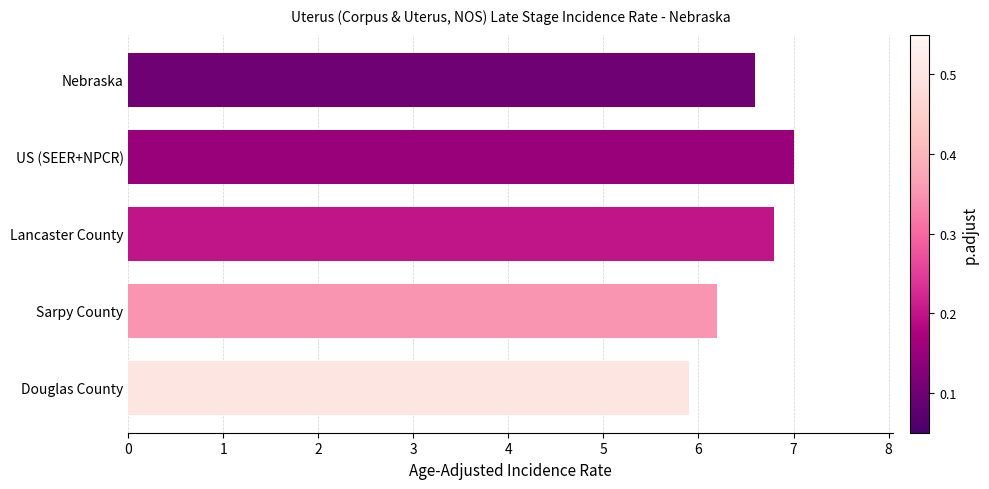

What is the difference between the maximum and minimum values?

1.1